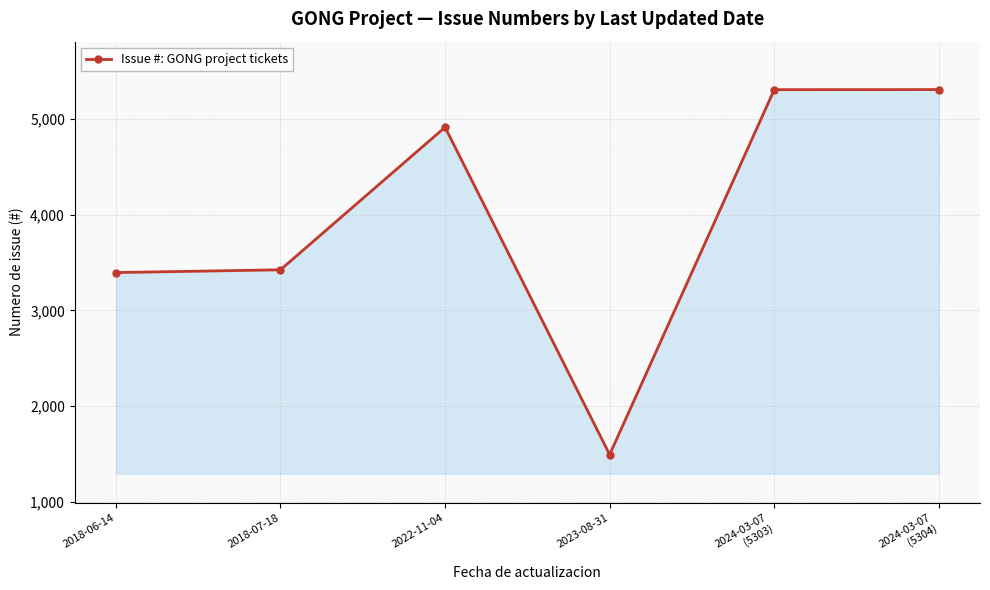

Which category has the lowest value across all series?

2023-08-31